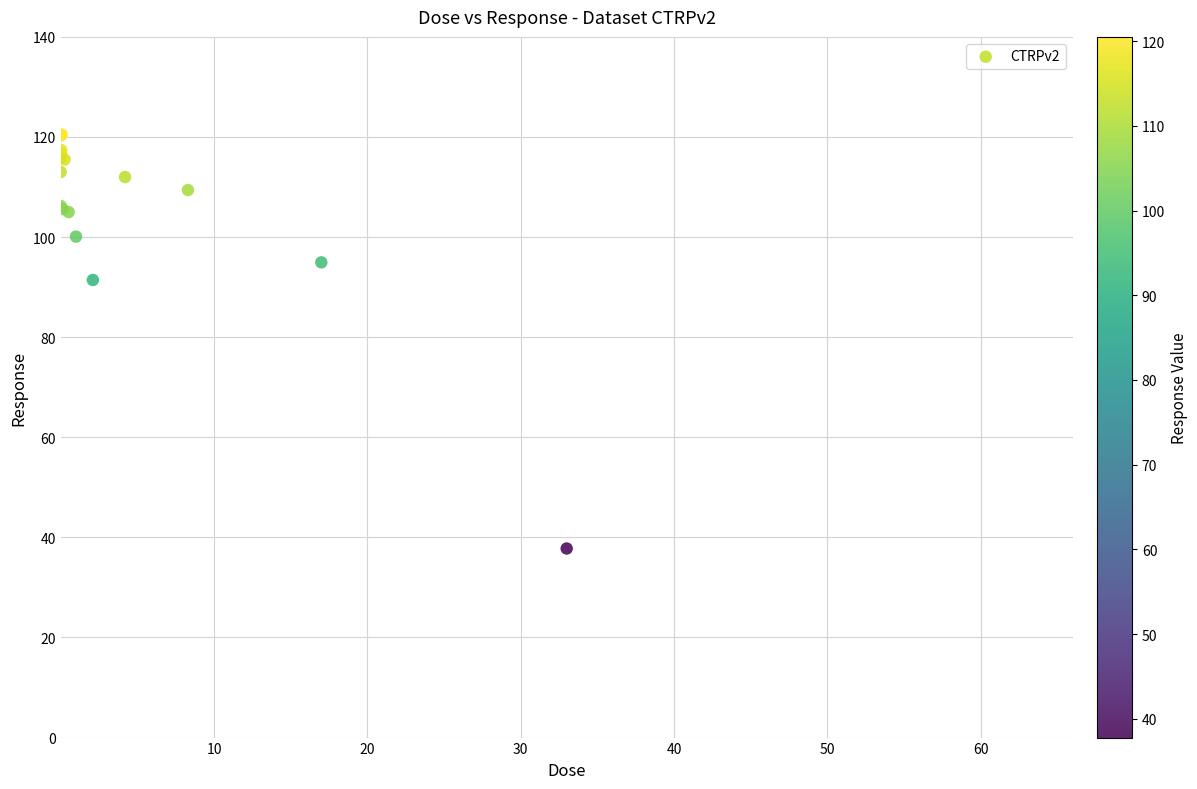

What Y value in the scatter plot is closest to 79?

91.4